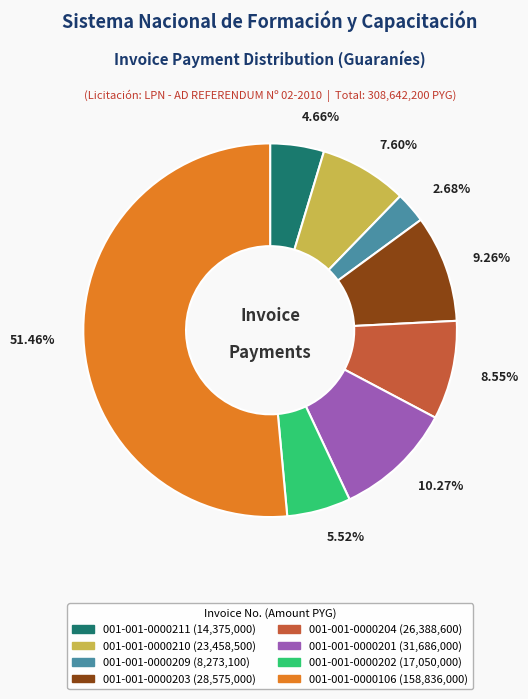

To the nearest percent, what portion does 001-001-0000209 represent?

3%